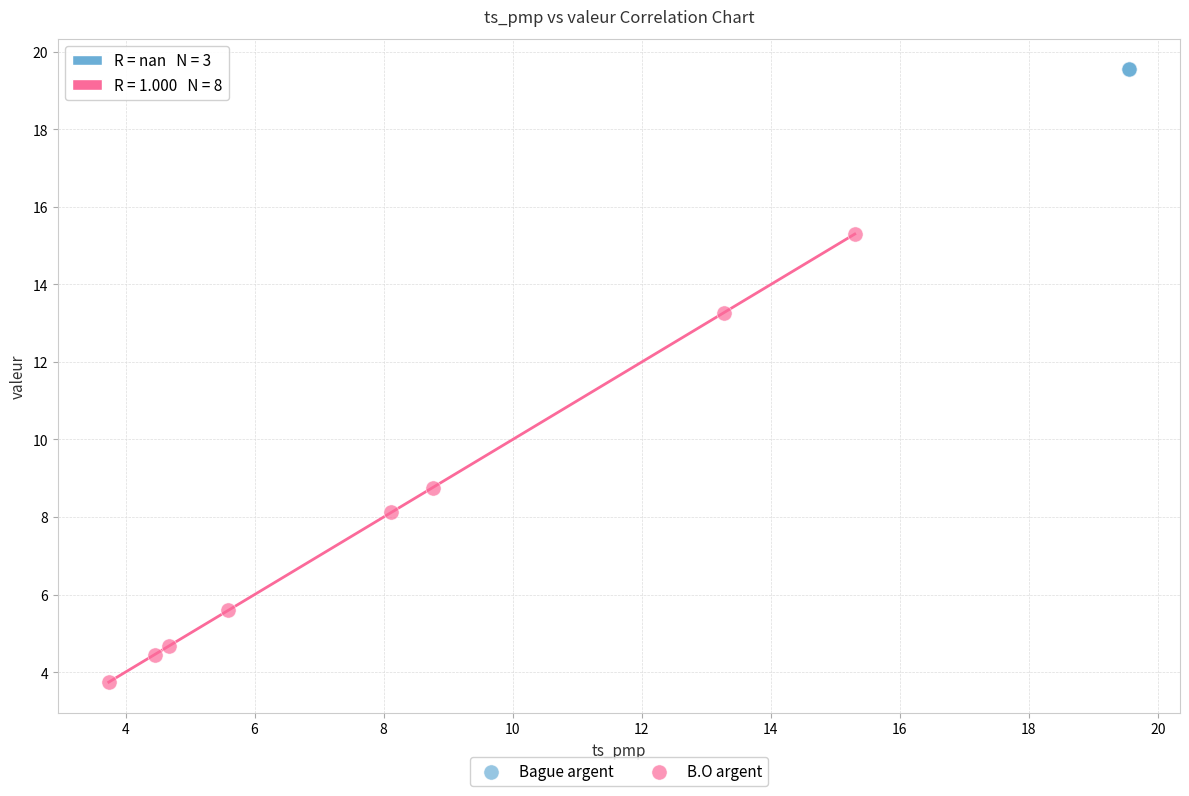

Which series contains the highest Y value?

Bague argent